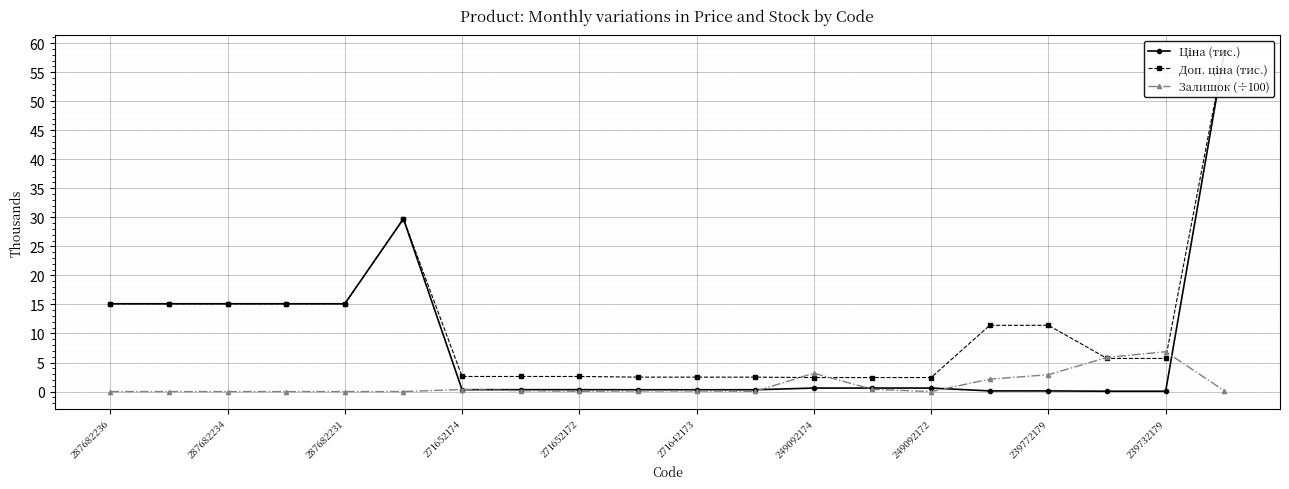

At which category does the chart reach its peak across all series?

19